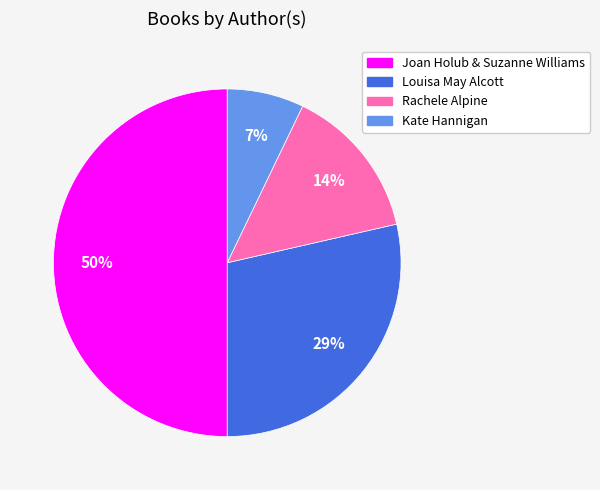

Does Louisa May Alcott represent more than half of the total?

No